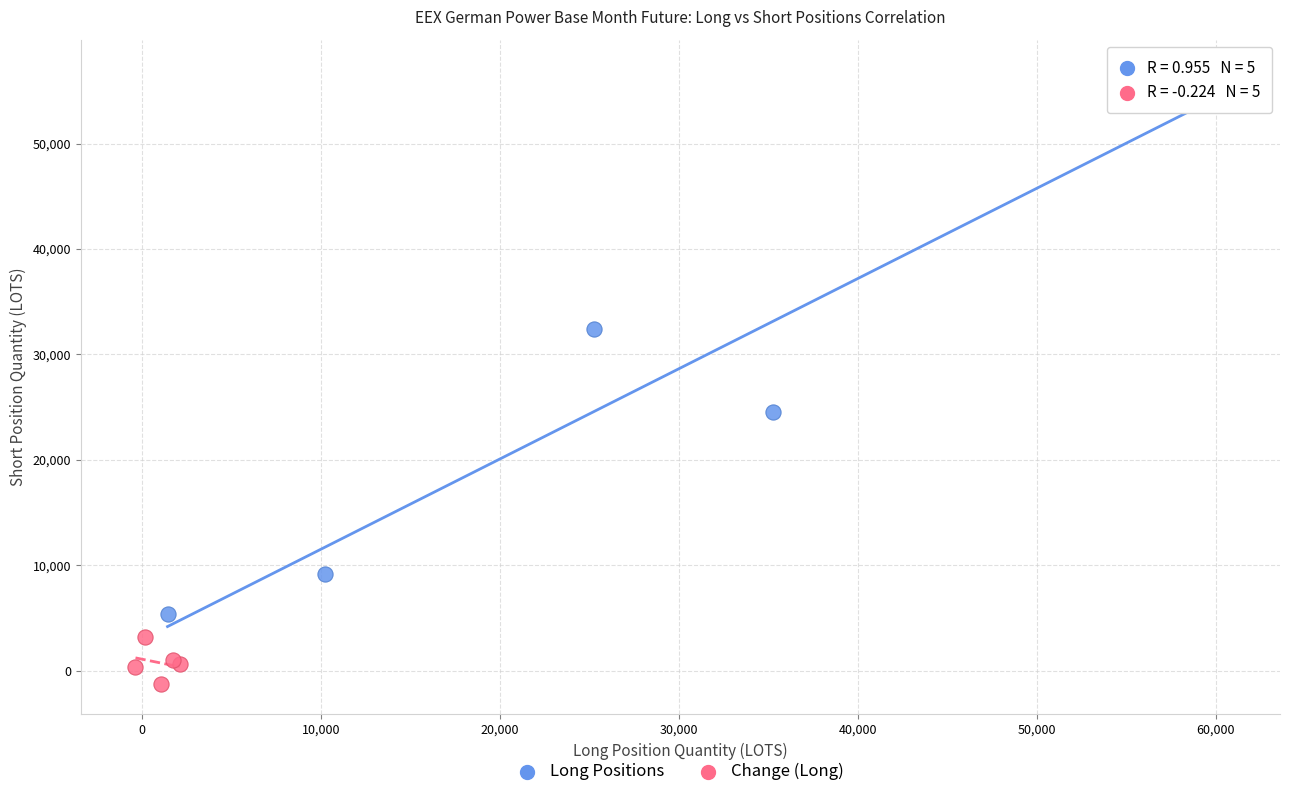

Which series has the widest spread of Y values?

Long Positions